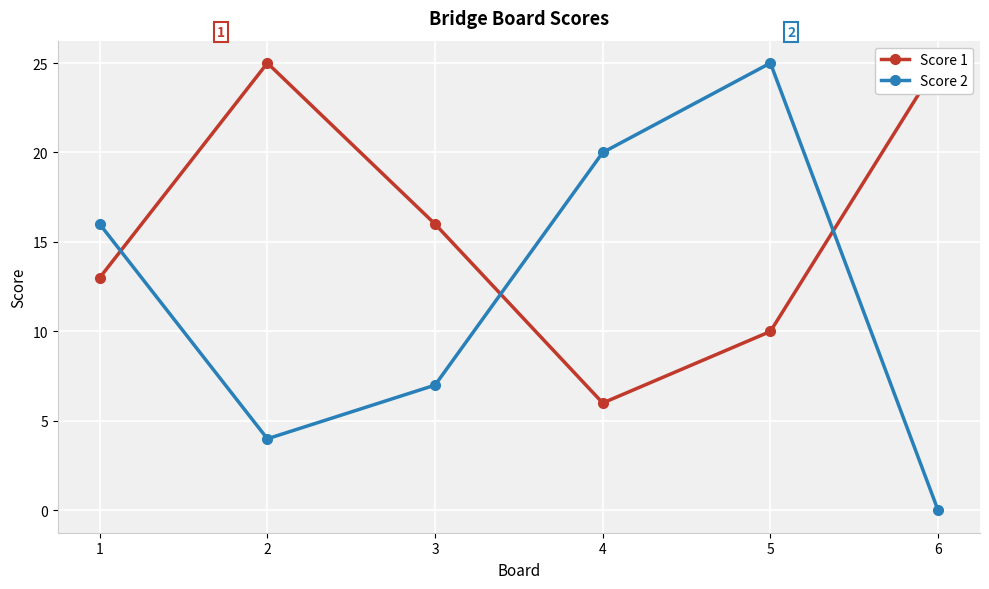

At 3, list the series in order from smallest to largest.

Score 2, Score 1